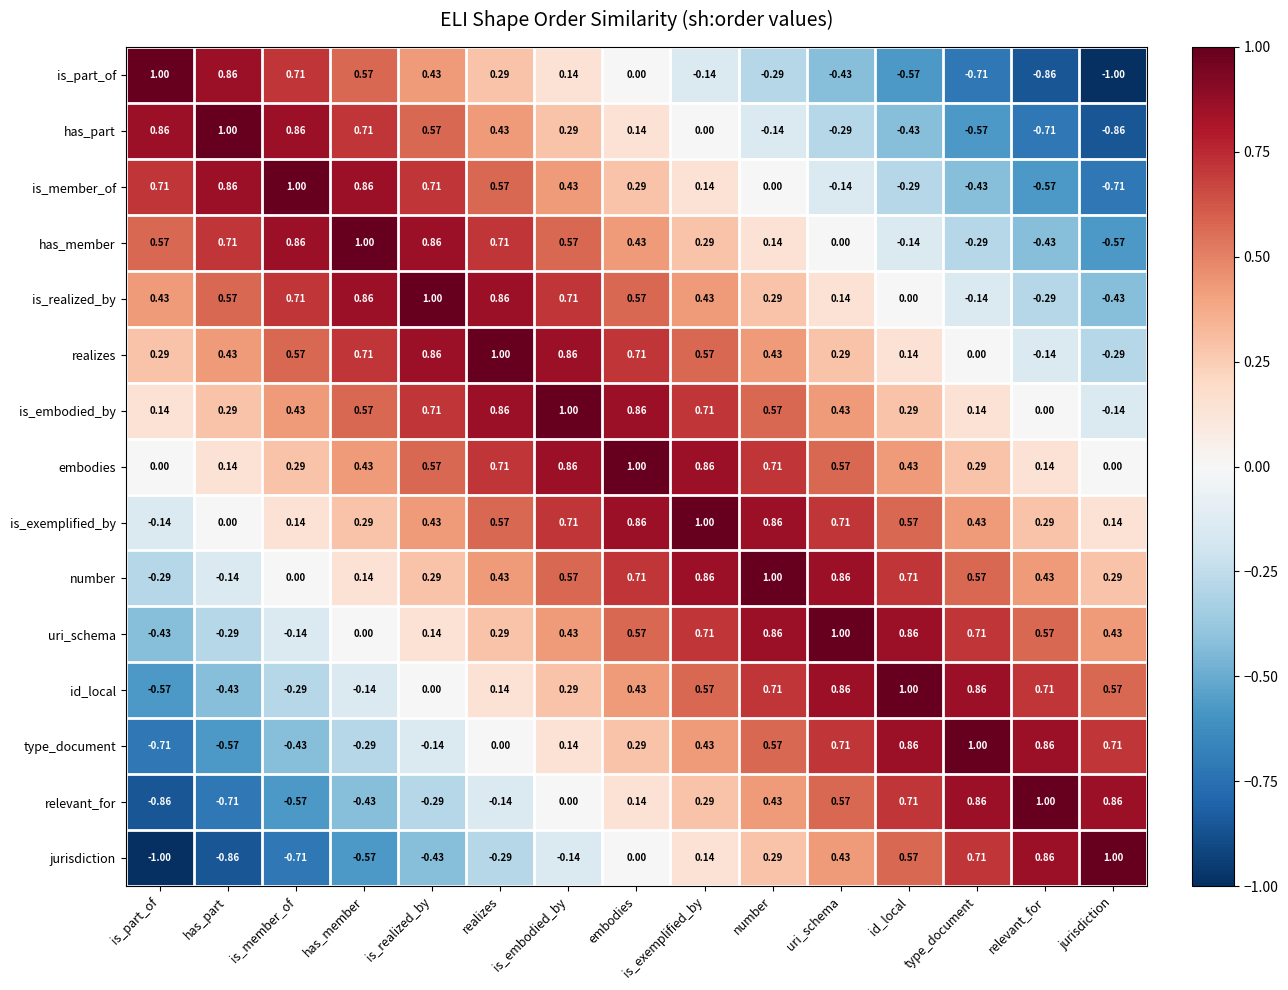

How many values in the type_document series exceed 0?

9